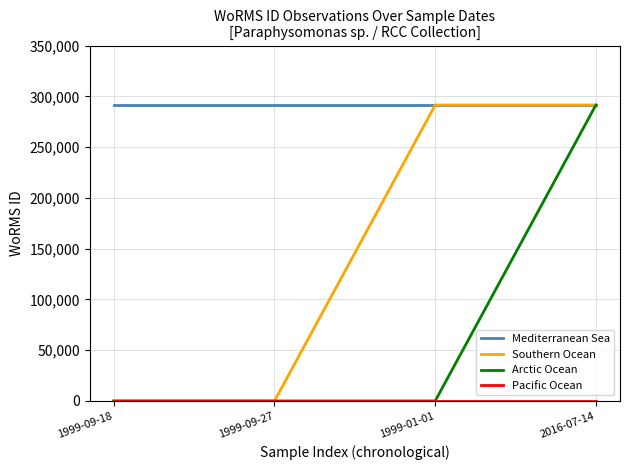

True or false: Southern Ocean has a value of 191828 at 1999-09-27.

False